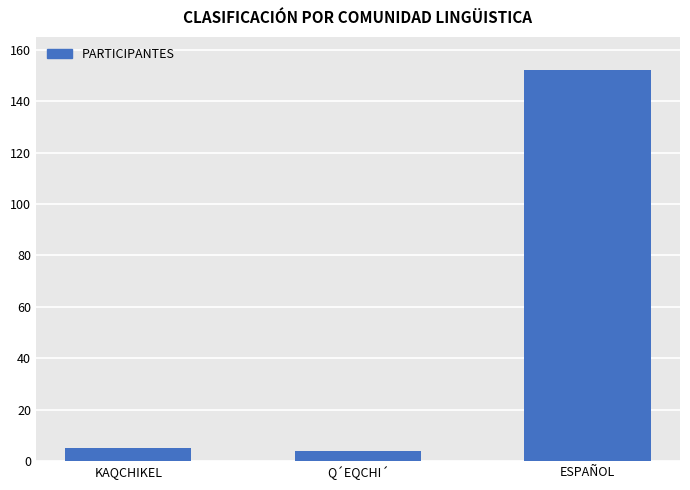

What is the smallest value displayed?

4